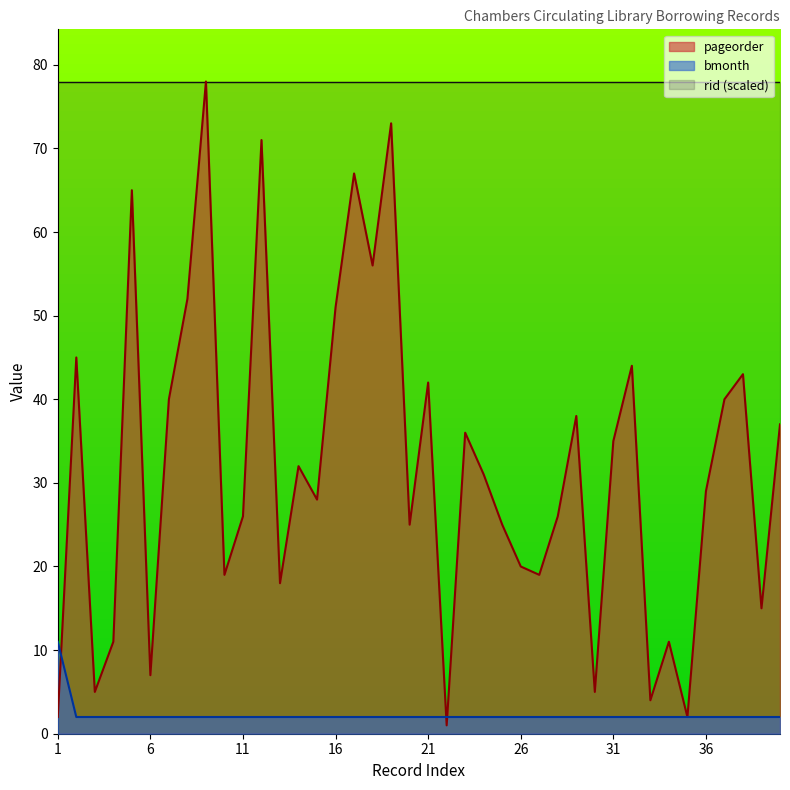

Which category has the lowest value across all series?

22